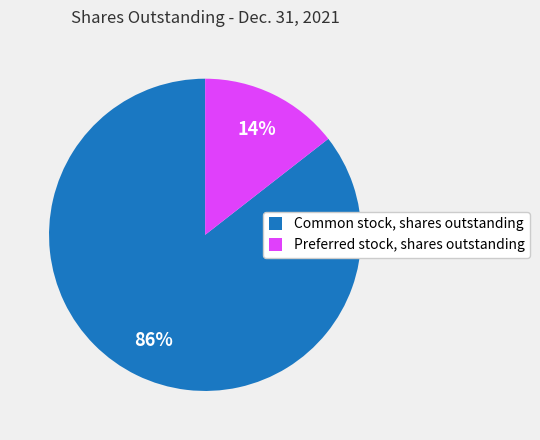

The Common stock, shares outstanding slice represents 92% of the pie. True or false?

False